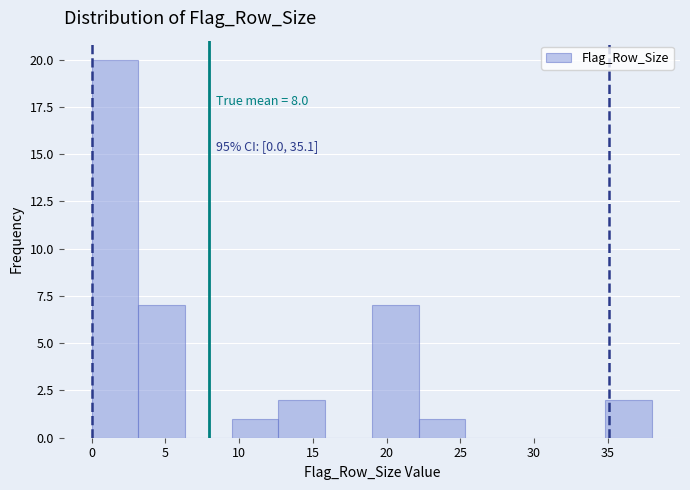

Over which range of the x-axis is the bar tallest?

0.0 to 3.0